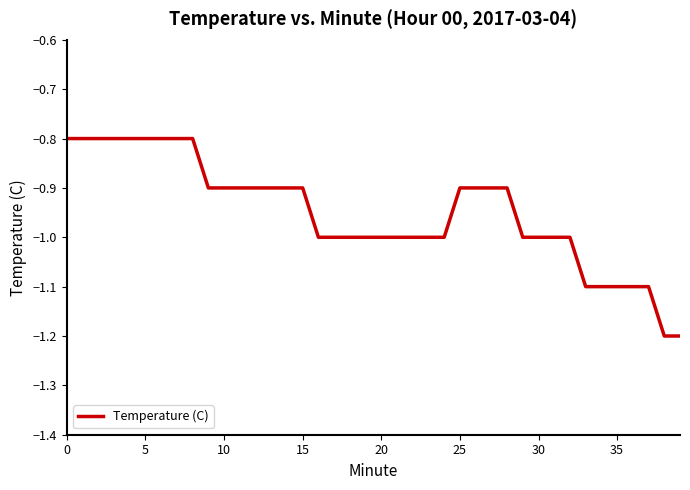

Count the number of data series in this chart.

1